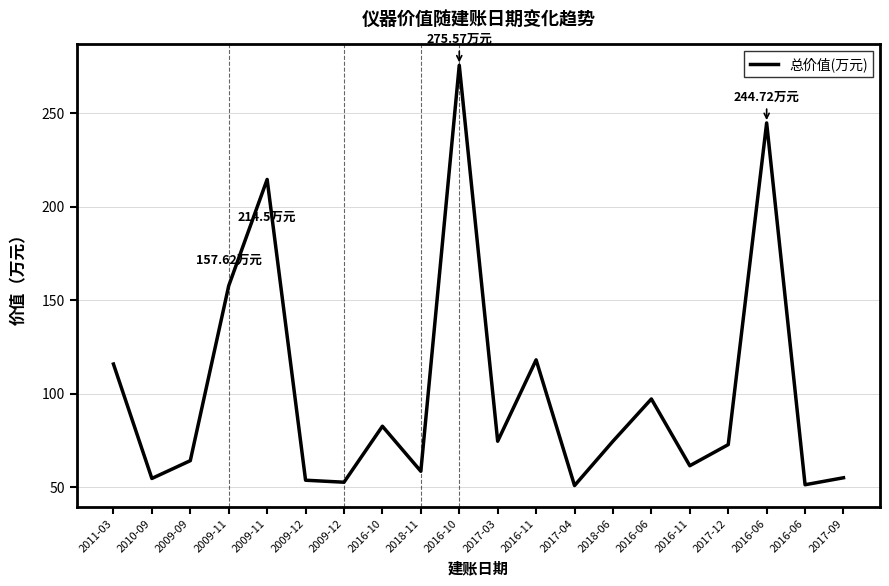

True or false: the data shows 82.5 at 2016-10.

True